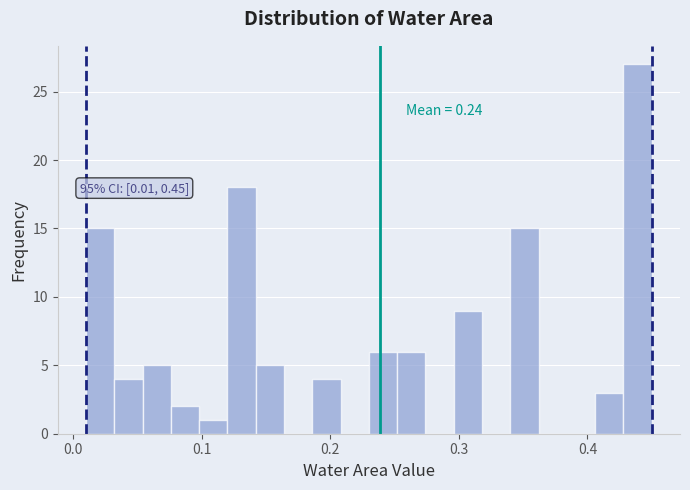

Around what value on the x-axis is the tallest bar? Give the approximate position of its centre, as read against the axis.

0.44